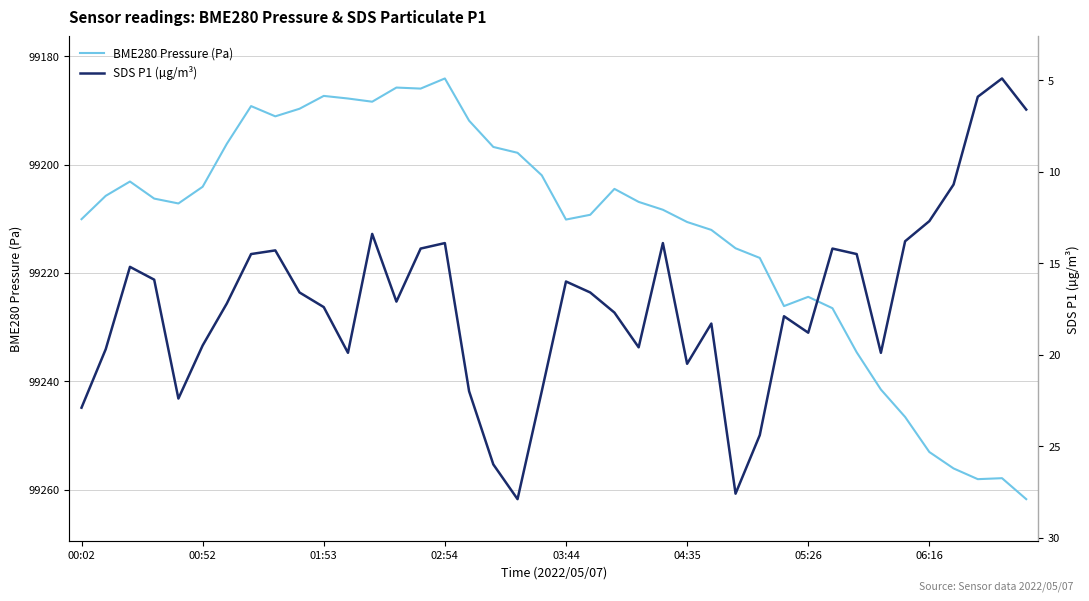

Is it true that SDS P1 (µg/m³) equals 22.0 at 16?

True